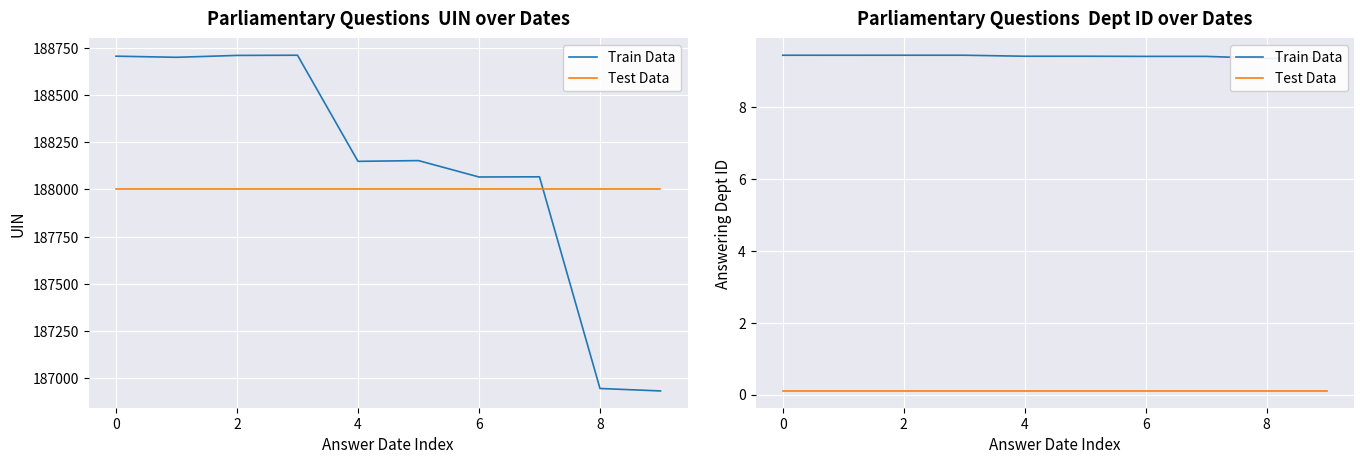

True or false: Train Data has a value of 13.9 at 6.

False